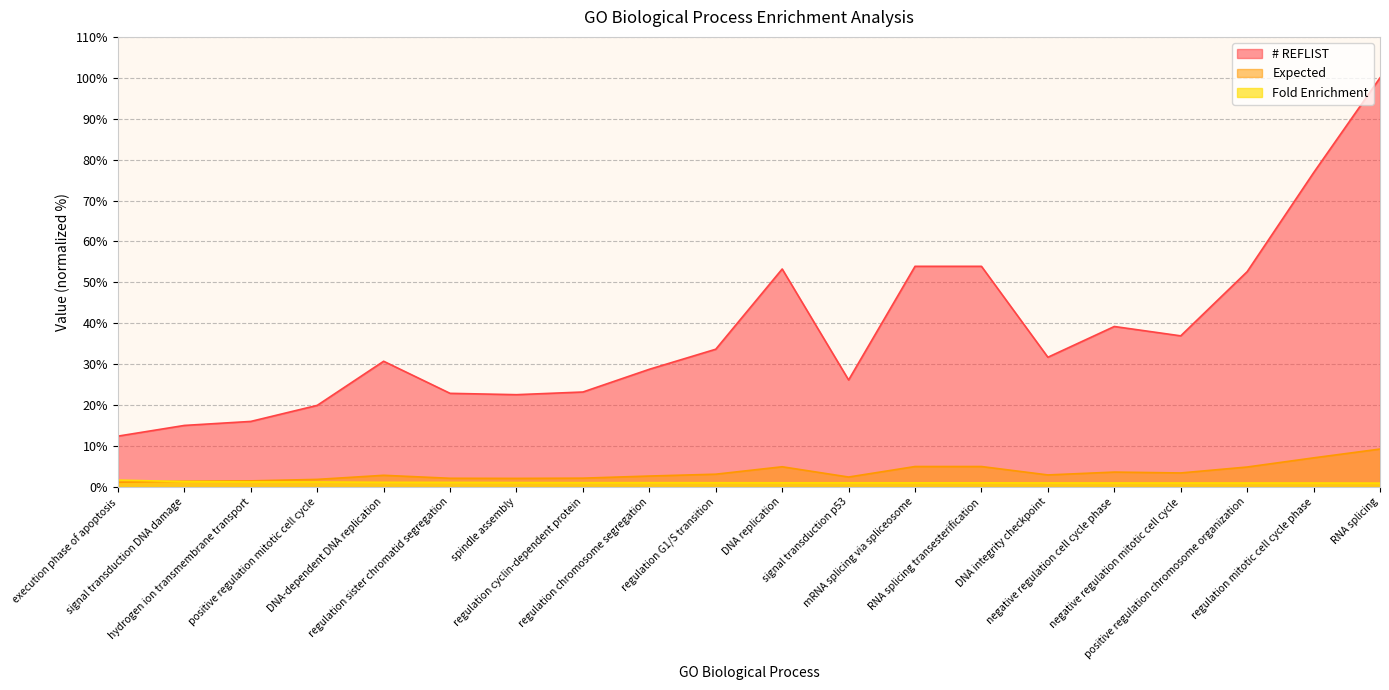

What is the sum of all Fold Enrichment values?

21.7